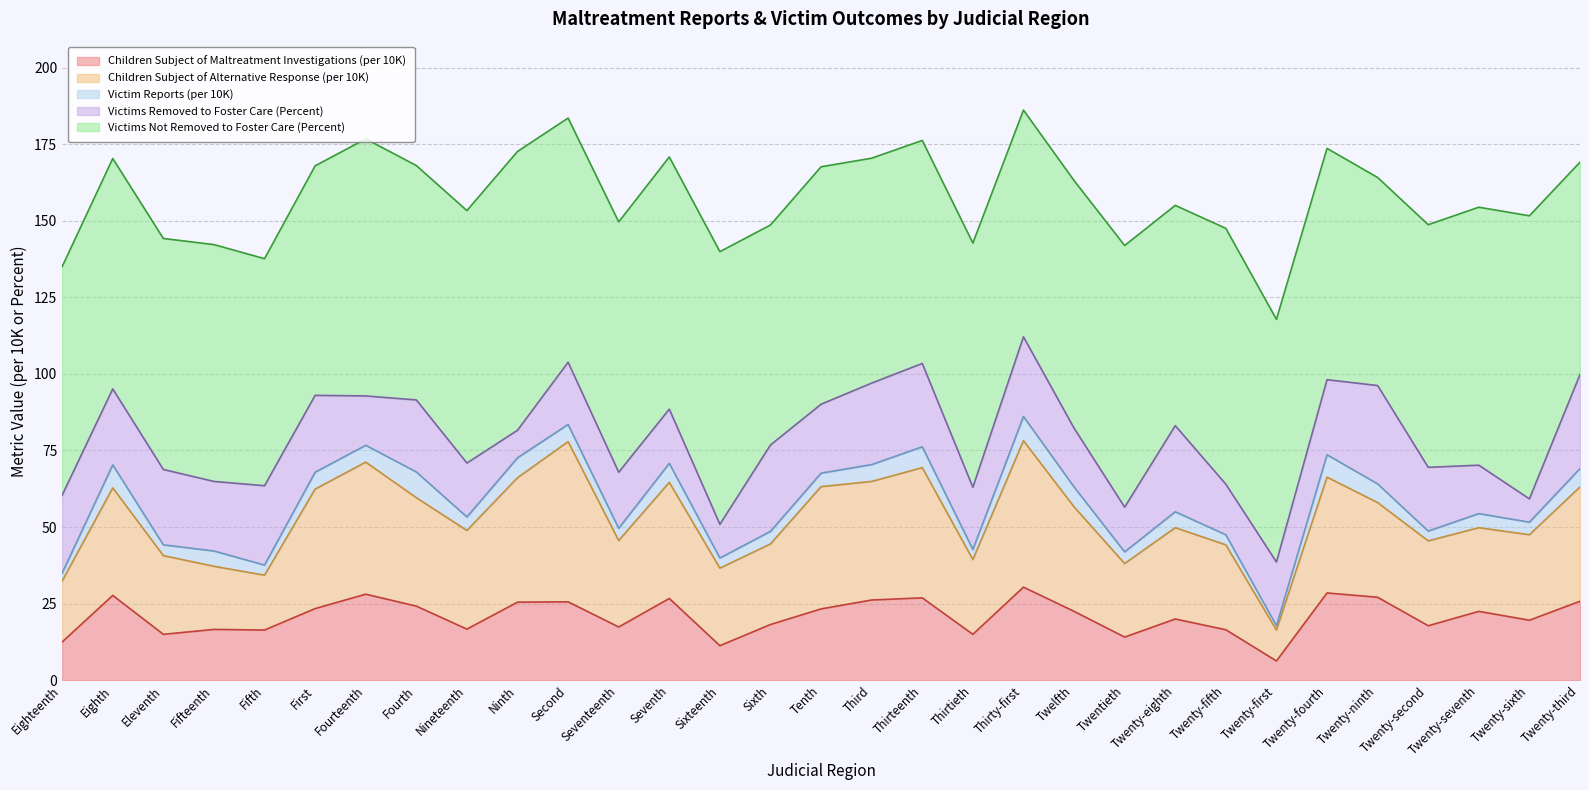

What is the label of the 25th point from the left?

Twenty-first